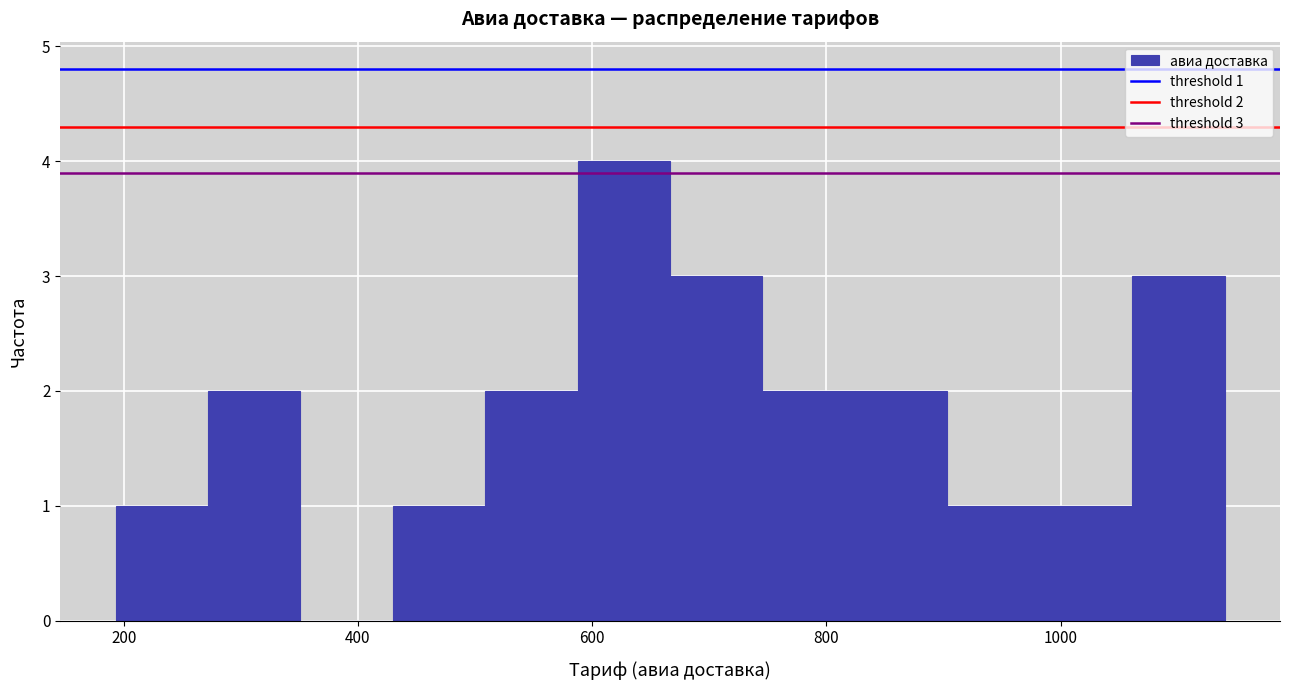

Around what value on the x-axis is the tallest bar? Give the approximate position of its centre, as read against the axis.

620